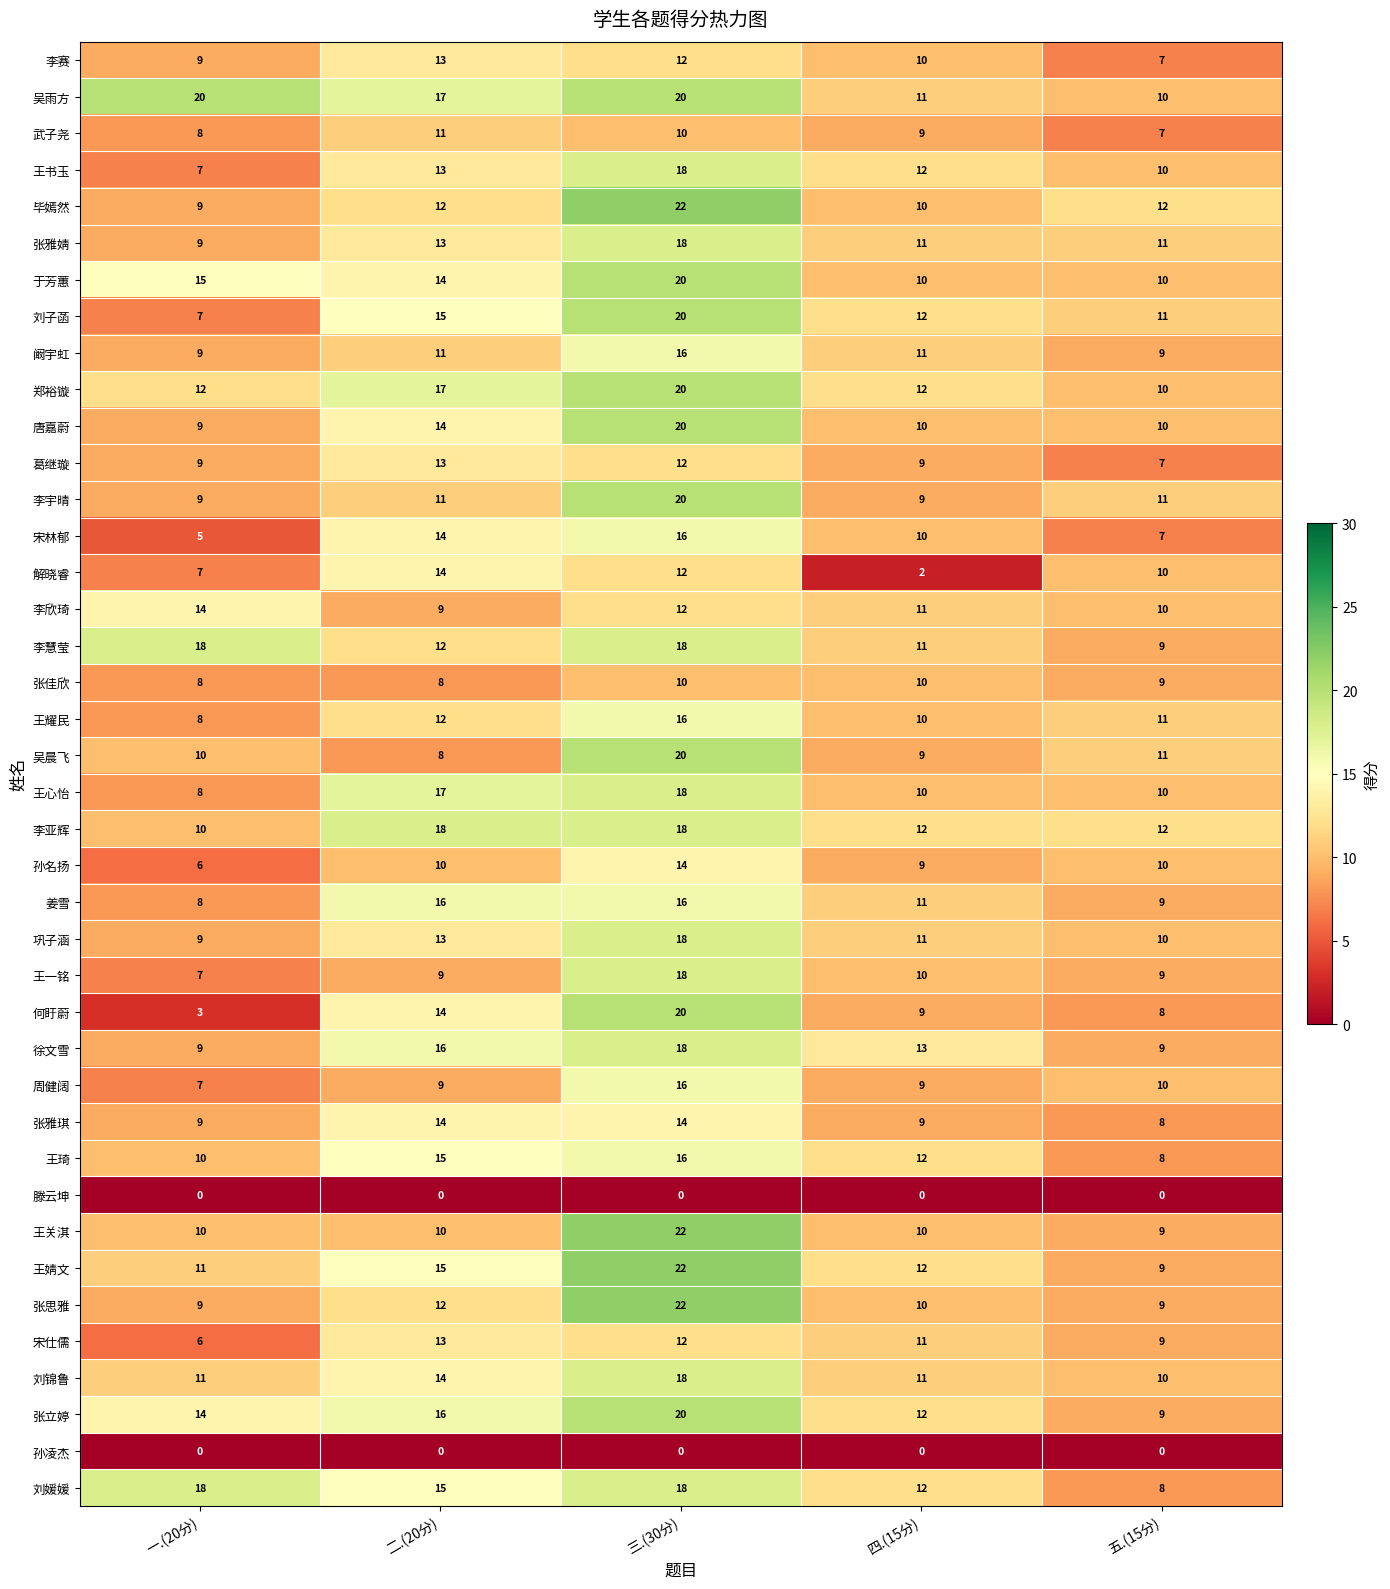

Which series has the widest spread of values?

何盱蔚